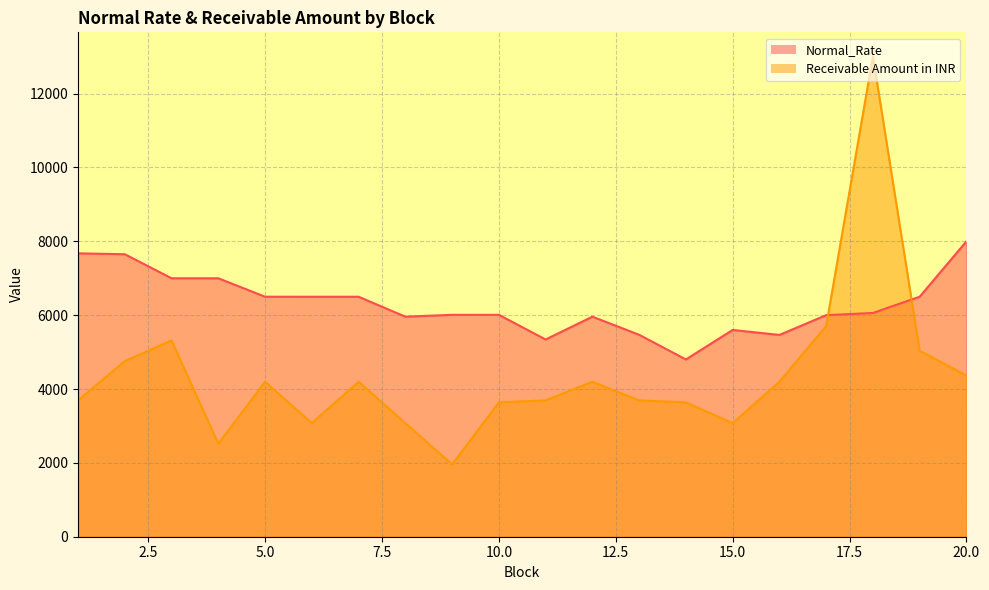

At which category does Receivable Amount in INR reach its first local peak?

3